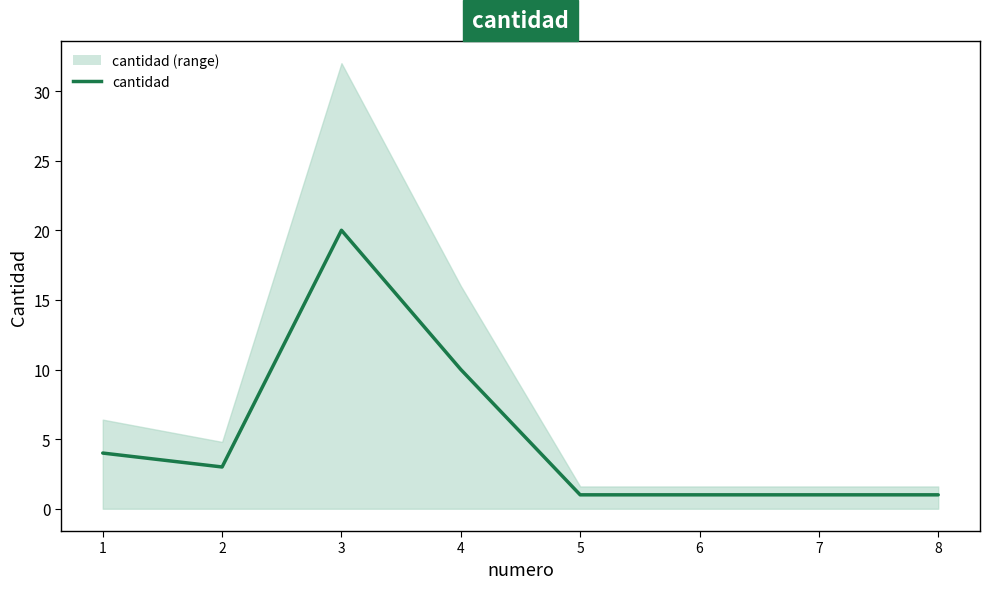

Where is the data nearest to the value 10?

4